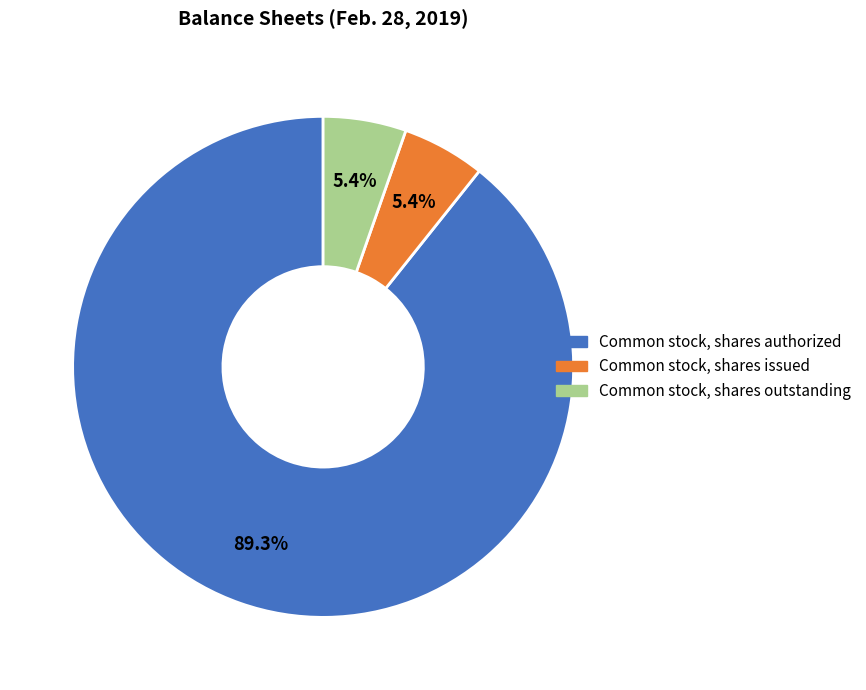

To the nearest percent, what is the difference between the largest and smallest slice percentages?

84%